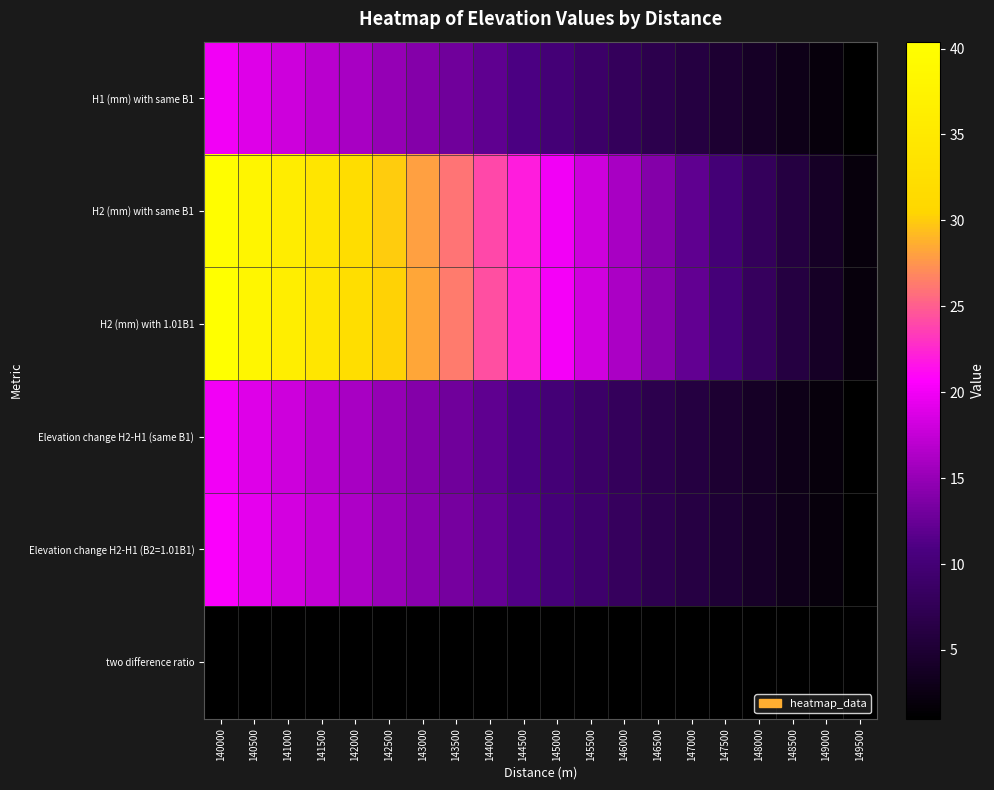

At which category is the sum across all series the highest?

140000